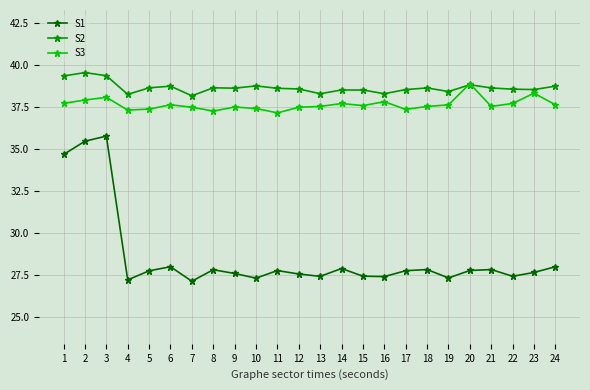

How many interior local peaks does the S1 series have?

7